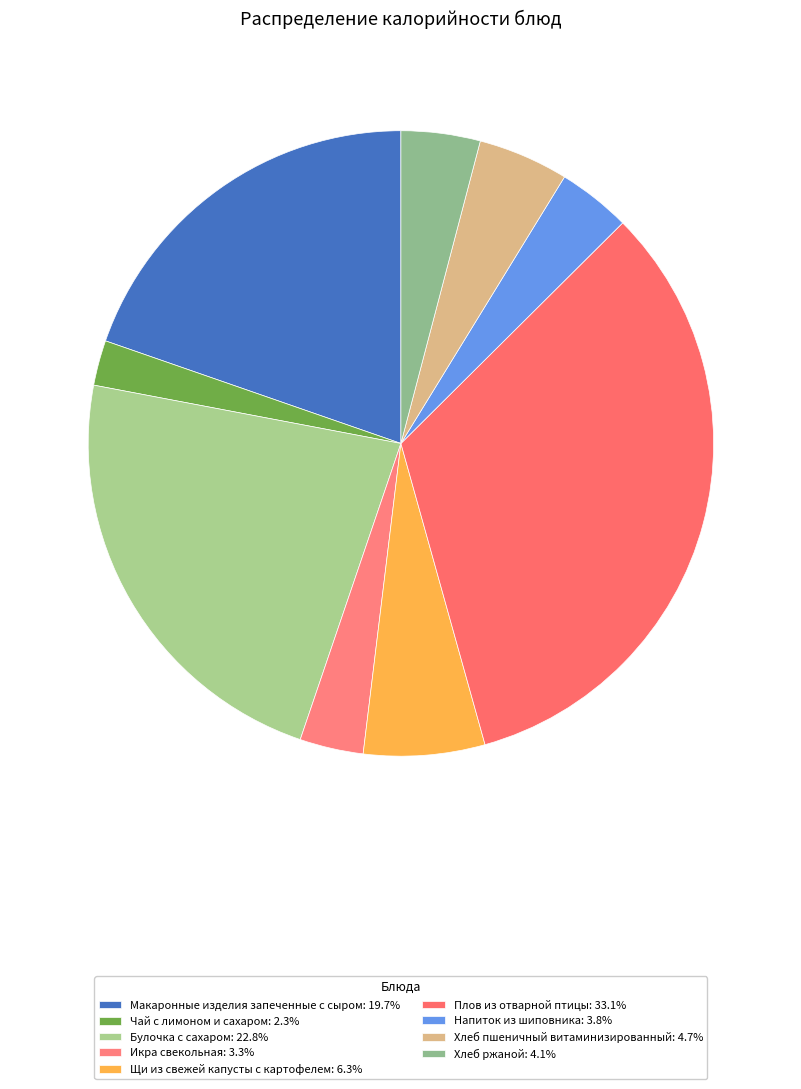

How many segments does this pie chart have?

9